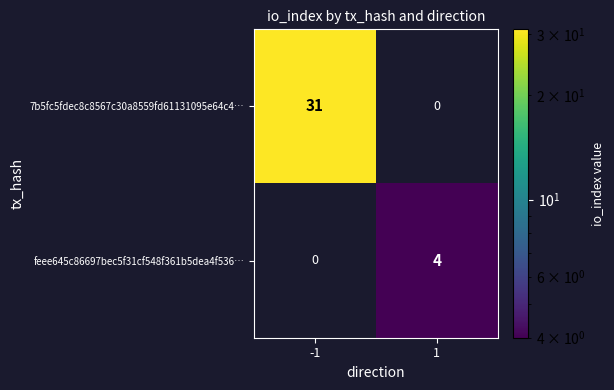

List the series in order of their overall mean, highest first.

7b5fc5fdec8c8567c30a8559fd61131095e64c4…, feee645c86697bec5f31cf548f361b5dea4f536…